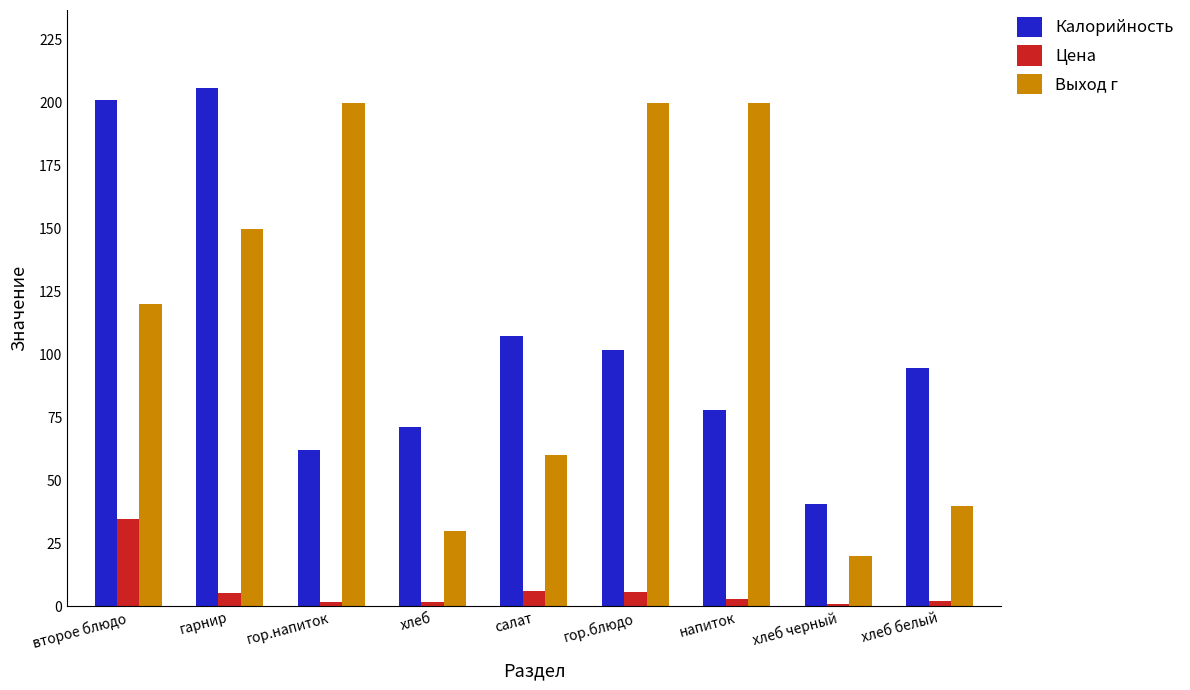

At which label does Калорийность reach its minimum?

хлеб черный